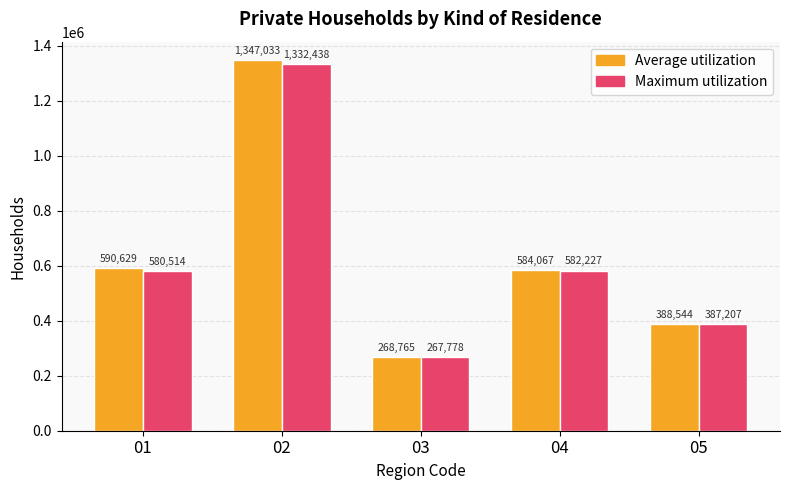

Count the number of categories in the chart.

5